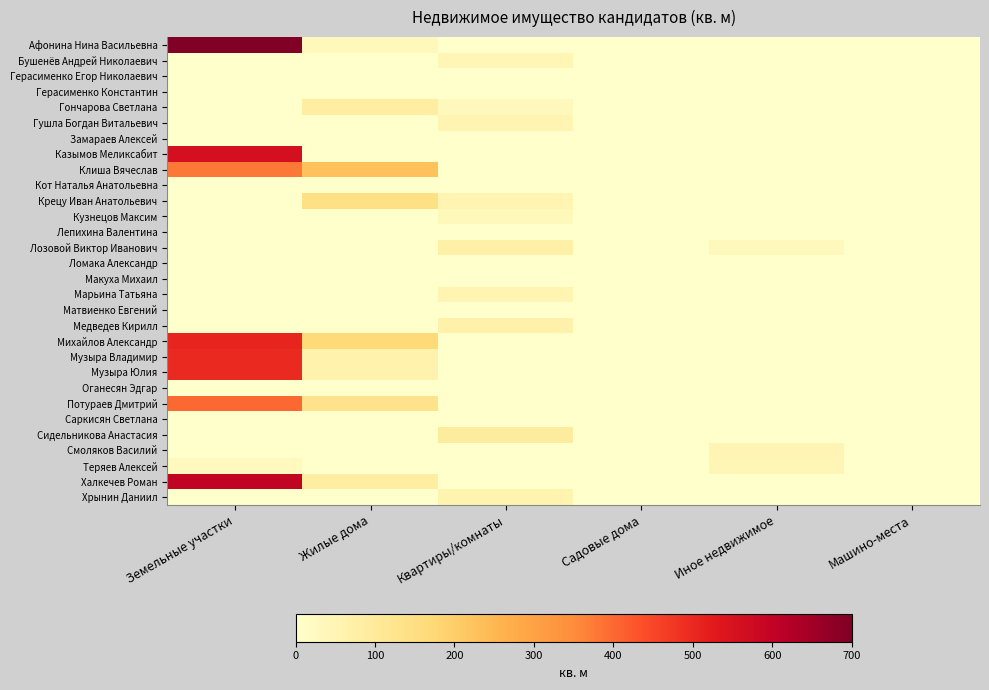

Reading left to right, list all the values displayed in this chart.

Афонина Нина Васильевна: Земельные участки=2800.0	Жилые дома=35.4	Квартиры/комнаты=0.0	Садовые дома=0.0	Иное недвижимое=0.0	Машино-места=0.0
Бушенёв Андрей Николаевич: Земельные участки=0.0	Жилые дома=0.0	Квартиры/комнаты=46.8	Садовые дома=0.0	Иное недвижимое=0.0	Машино-места=0.0
Герасименко Егор Николаевич: Земельные участки=0.0	Жилые дома=0.0	Квартиры/комнаты=0.0	Садовые дома=0.0	Иное недвижимое=0.0	Машино-места=0.0
Герасименко Константин: Земельные участки=0.0	Жилые дома=0.0	Квартиры/комнаты=0.0	Садовые дома=0.0	Иное недвижимое=0.0	Машино-места=0.0
Гончарова Светлана: Земельные участки=0.0	Жилые дома=85.0	Квартиры/комнаты=31.9	Садовые дома=0.0	Иное недвижимое=0.0	Машино-места=0.0
Гушла Богдан Витальевич: Земельные участки=0.0	Жилые дома=0.0	Квартиры/комнаты=52.9	Садовые дома=0.0	Иное недвижимое=0.0	Машино-места=0.0
Замараев Алексей: Земельные участки=0.0	Жилые дома=0.0	Квартиры/комнаты=0.0	Садовые дома=0.0	Иное недвижимое=0.0	Машино-места=0.0
Казымов Меликсабит: Земельные участки=560.0	Жилые дома=0.0	Квартиры/комнаты=0.0	Садовые дома=0.0	Иное недвижимое=0.0	Машино-места=0.0
Клиша Вячеслав: Земельные участки=378.0	Жилые дома=228.0	Квартиры/комнаты=0.0	Садовые дома=0.0	Иное недвижимое=0.0	Машино-места=0.0
Кот Наталья Анатольевна: Земельные участки=0.0	Жилые дома=0.0	Квартиры/комнаты=0.0	Садовые дома=0.0	Иное недвижимое=0.0	Машино-места=0.0
Крецу Иван Анатольевич: Земельные участки=0.0	Жилые дома=143.8	Квартиры/комнаты=52.6	Садовые дома=0.0	Иное недвижимое=0.0	Машино-места=0.0
Кузнецов Максим: Земельные участки=0.0	Жилые дома=0.0	Квартиры/комнаты=35.3	Садовые дома=0.0	Иное недвижимое=0.0	Машино-места=0.0
Лепихина Валентина: Земельные участки=0.0	Жилые дома=0.0	Квартиры/комнаты=0.0	Садовые дома=0.0	Иное недвижимое=0.0	Машино-места=0.0
Лозовой Виктор Иванович: Земельные участки=0.0	Жилые дома=0.0	Квартиры/комнаты=72.5	Садовые дома=0.0	Иное недвижимое=30.7	Машино-места=0.0
Ломака Александр: Земельные участки=0.0	Жилые дома=0.0	Квартиры/комнаты=0.0	Садовые дома=0.0	Иное недвижимое=0.0	Машино-места=0.0
Макуха Михаил: Земельные участки=0.0	Жилые дома=0.0	Квартиры/комнаты=0.0	Садовые дома=0.0	Иное недвижимое=0.0	Машино-места=0.0
Марьина Татьяна: Земельные участки=0.0	Жилые дома=0.0	Квартиры/комнаты=53.9	Садовые дома=0.0	Иное недвижимое=0.0	Машино-места=0.0
Матвиенко Евгений: Земельные участки=0.0	Жилые дома=0.0	Квартиры/комнаты=0.0	Садовые дома=0.0	Иное недвижимое=0.0	Машино-места=0.0
Медведев Кирилл: Земельные участки=0.0	Жилые дома=0.0	Квартиры/комнаты=67.3	Садовые дома=0.0	Иное недвижимое=0.0	Машино-места=0.0
Михайлов Александр: Земельные участки=508.0	Жилые дома=167.0	Квартиры/комнаты=0.0	Садовые дома=0.0	Иное недвижимое=0.0	Машино-места=0.0
Музыра Владимир: Земельные участки=498.0	Жилые дома=63.7	Квартиры/комнаты=0.0	Садовые дома=0.0	Иное недвижимое=0.0	Машино-места=0.0
Музыра Юлия: Земельные участки=498.8	Жилые дома=63.7	Квартиры/комнаты=0.0	Садовые дома=0.0	Иное недвижимое=0.0	Машино-места=0.0
Оганесян Эдгар: Земельные участки=0.0	Жилые дома=0.0	Квартиры/комнаты=0.0	Садовые дома=0.0	Иное недвижимое=0.0	Машино-места=0.0
Потураев Дмитрий: Земельные участки=400.0	Жилые дома=129.5	Квартиры/комнаты=0.0	Садовые дома=0.0	Иное недвижимое=0.0	Машино-места=0.0
Саркисян Светлана: Земельные участки=0.0	Жилые дома=0.0	Квартиры/комнаты=0.0	Садовые дома=0.0	Иное недвижимое=0.0	Машино-места=0.0
Сидельникова Анастасия: Земельные участки=0.0	Жилые дома=0.0	Квартиры/комнаты=91.2	Садовые дома=0.0	Иное недвижимое=0.0	Машино-места=0.0
Смоляков Василий: Земельные участки=0.0	Жилые дома=0.0	Квартиры/комнаты=0.0	Садовые дома=0.0	Иное недвижимое=51.2	Машино-места=0.0
Теряев Алексей: Земельные участки=26.2	Жилые дома=0.0	Квартиры/комнаты=0.0	Садовые дома=0.0	Иное недвижимое=45.6	Машино-места=0.0
Халкечев Роман: Земельные участки=600.0	Жилые дома=84.7	Квартиры/комнаты=0.0	Садовые дома=0.0	Иное недвижимое=0.0	Машино-места=0.0
Хрынин Даниил: Земельные участки=0.0	Жилые дома=0.0	Квартиры/комнаты=56.2	Садовые дома=0.0	Иное недвижимое=0.0	Машино-места=0.0